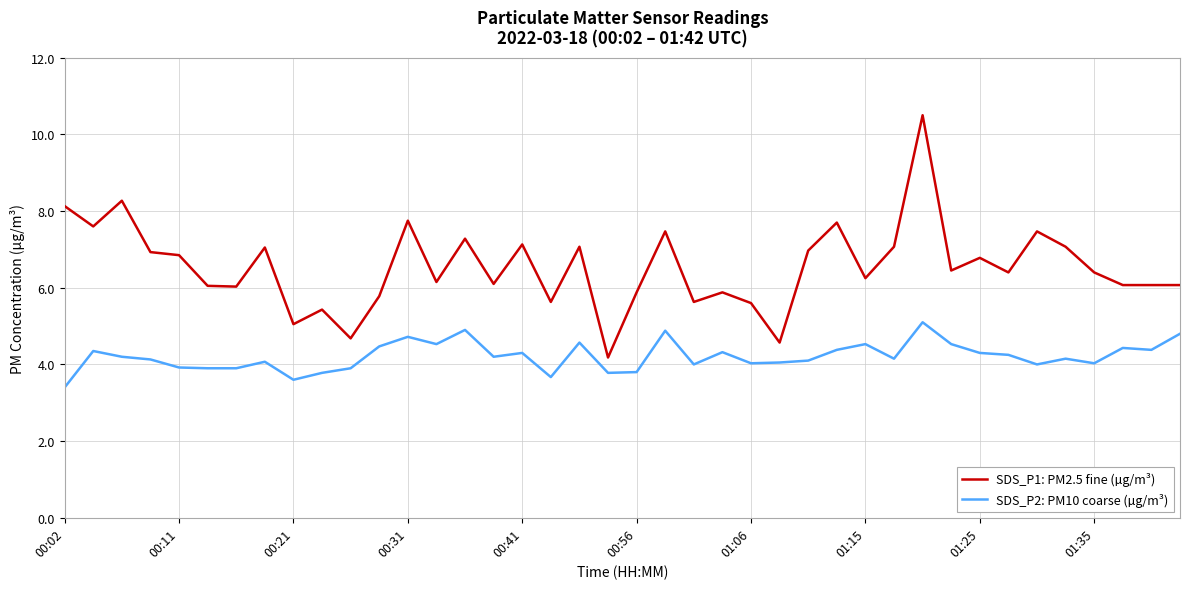

Which series has the largest total across all categories?

SDS_P1: PM2.5 fine (µg/m³)